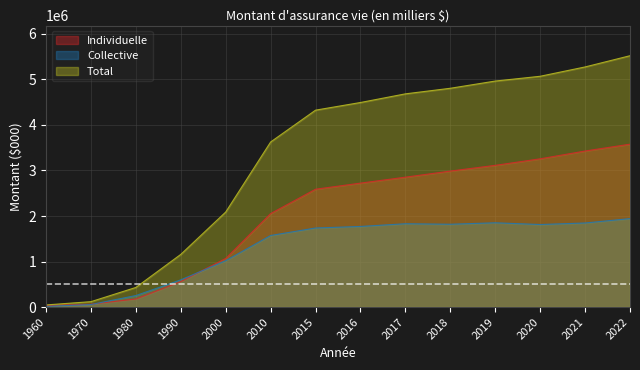

At which category is the sum across all series the highest?

2022